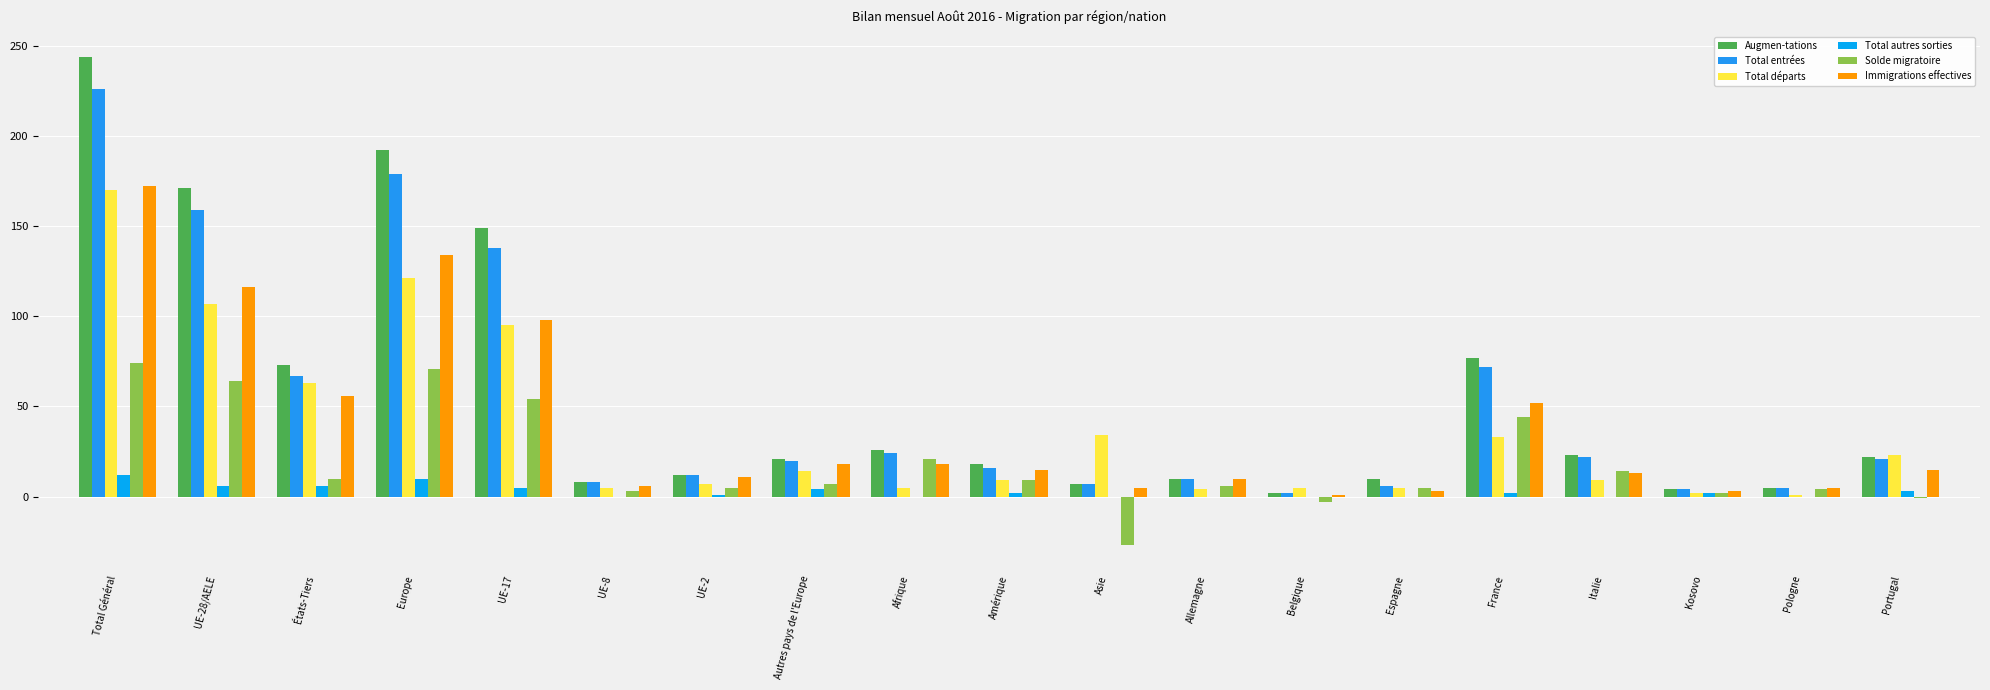

How many series are shown in this chart?

6